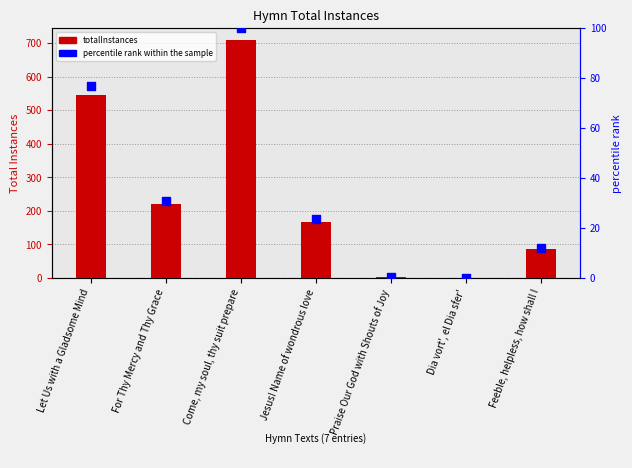

At which category is the sum across all series the highest?

Come, my soul, thy suit prepare